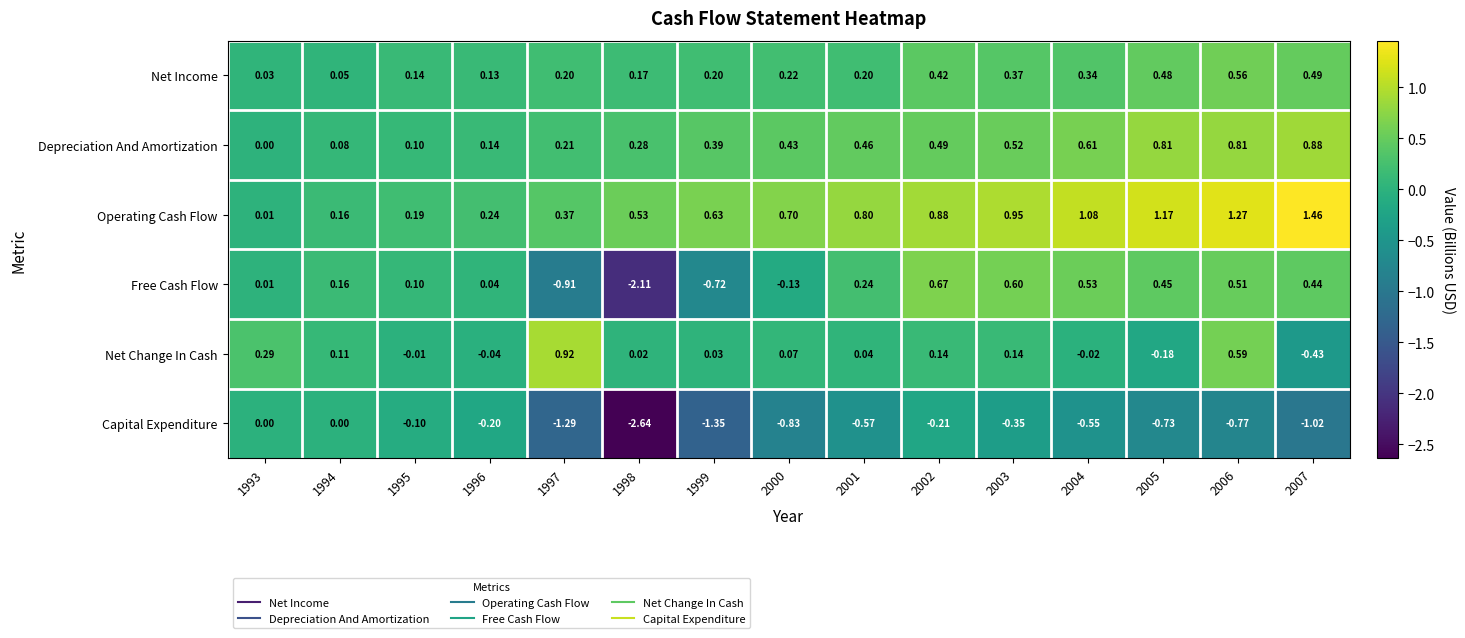

How many data points in Capital Expenditure are less than 0?

13